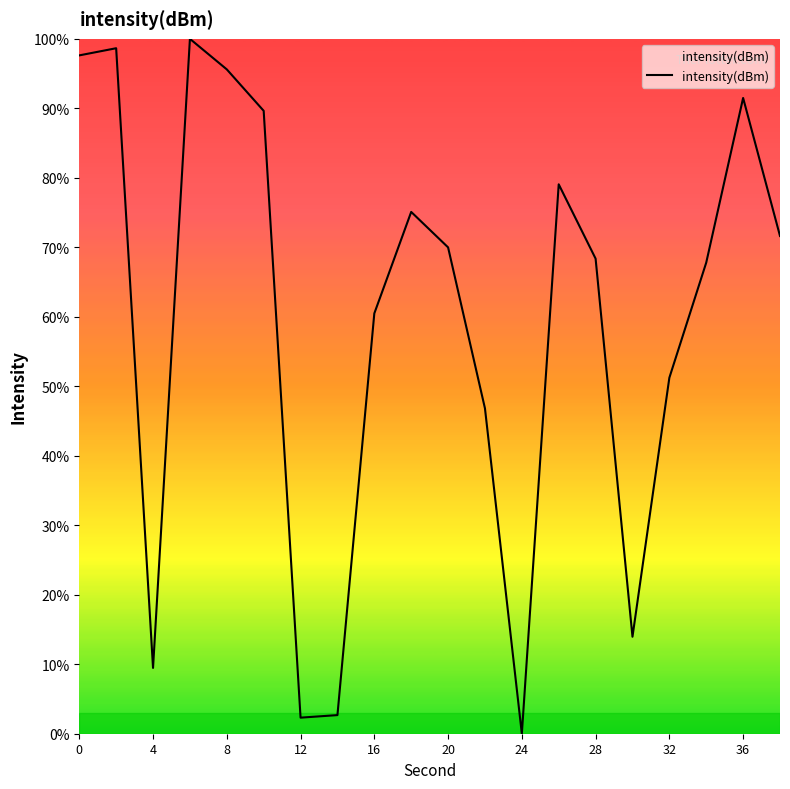

What is the average value?

59.6